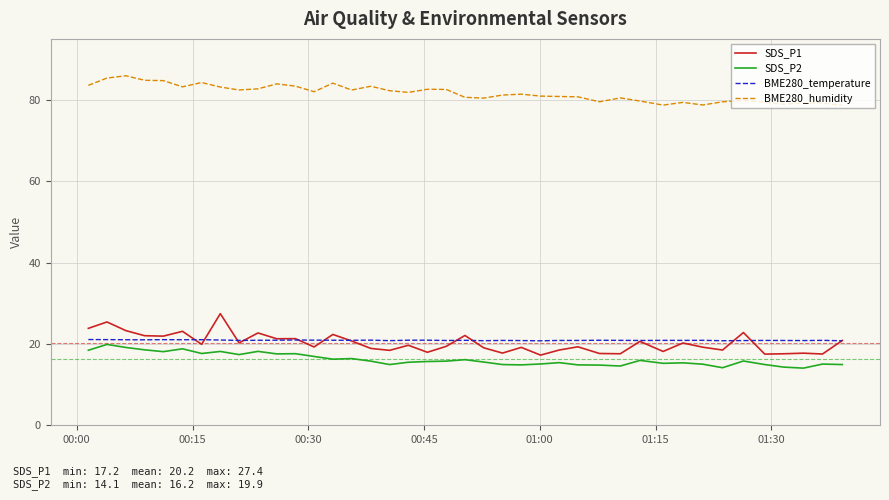

True or false: BME280_temperature has more than 2 interior local peaks.

True